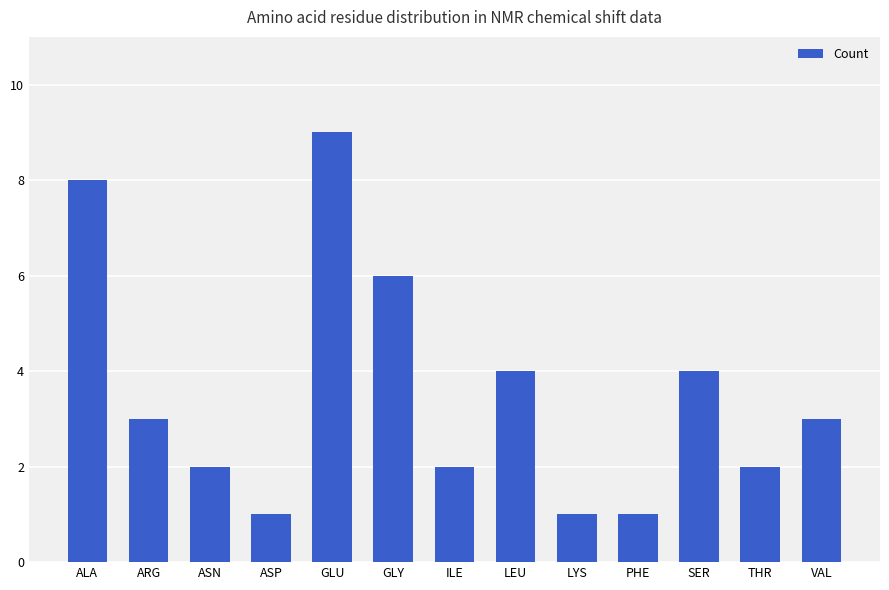

Count the number of categories in the chart.

13